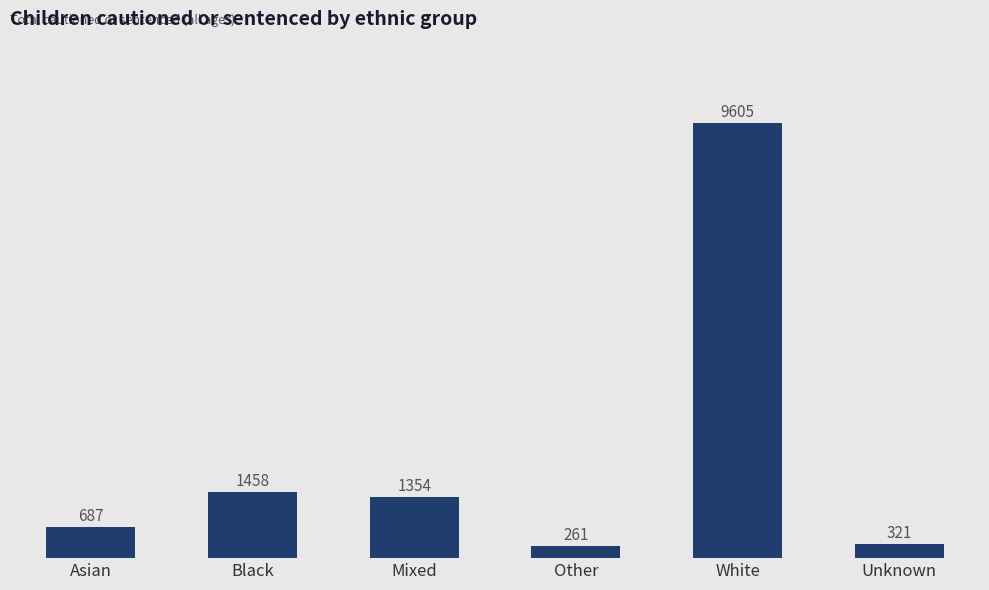

Rank the categories by value from highest to lowest.

White, Black, Mixed, Asian, Unknown, Other